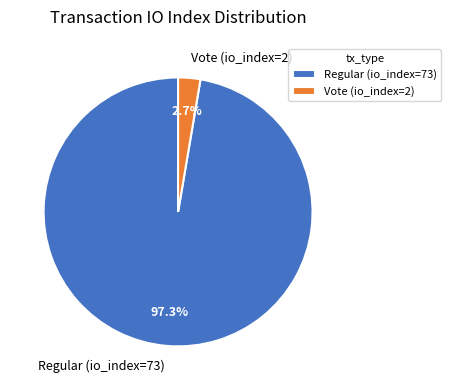

What is the majority slice?

Regular (io_index=73)